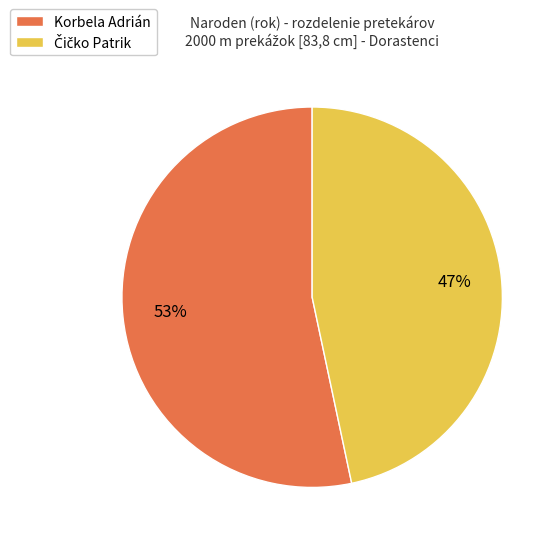

To the nearest percent, what portion does Korbela Adrián represent?

53%